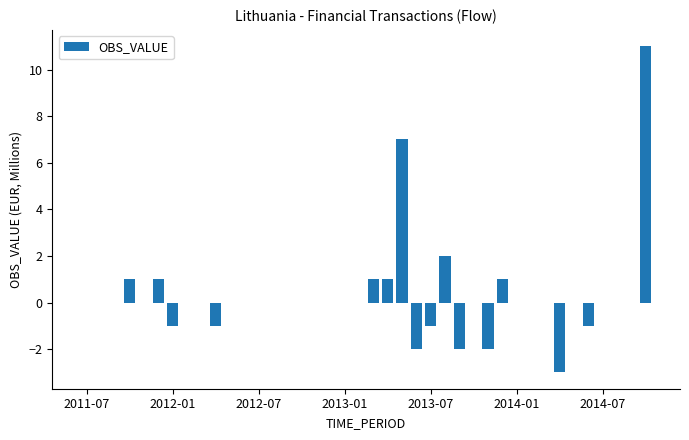

What is the sum of all values?

12